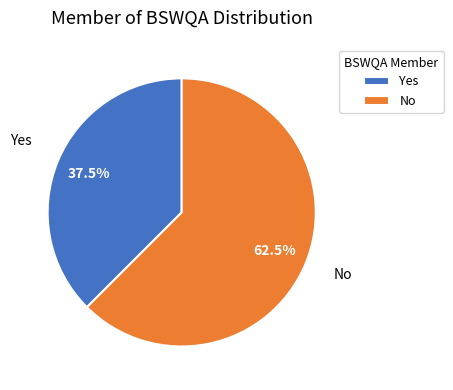

Which category has the smallest portion of the pie?

Yes